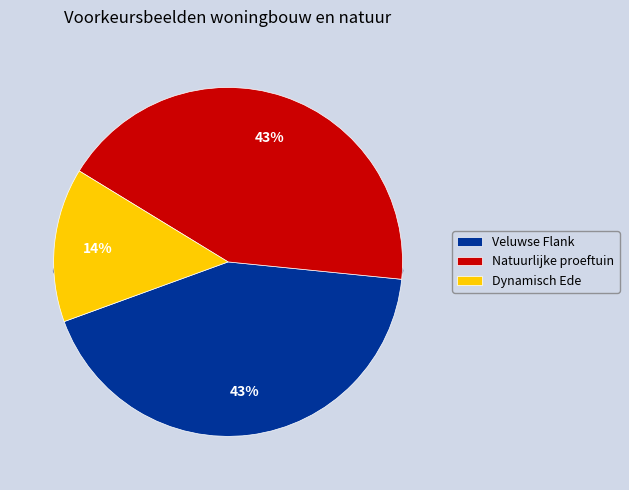

To the nearest percent, what portion does Veluwse Flank represent?

43%